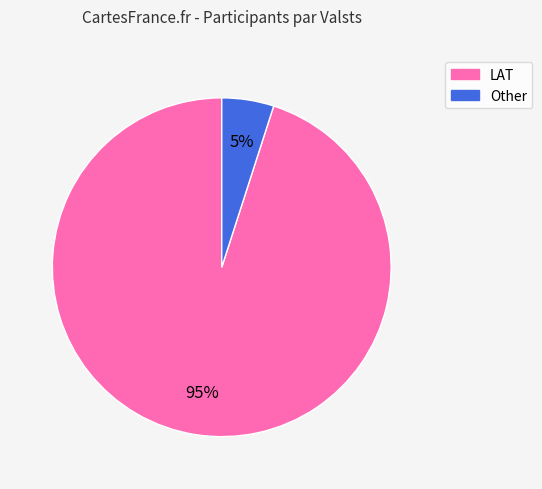

Between Other and LAT, which is larger?

LAT